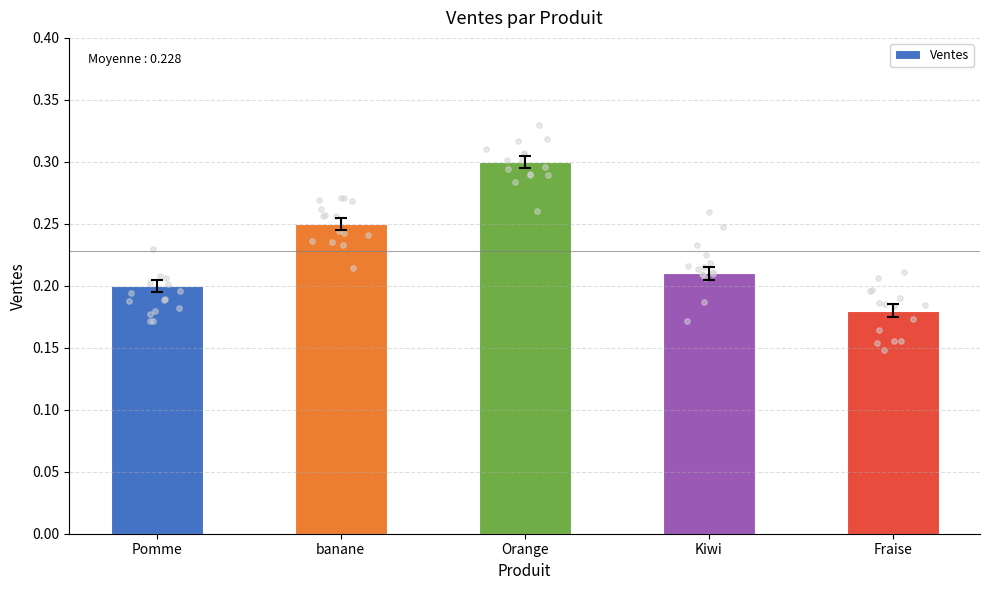

What is the change in value from Orange to Fraise?

-0.1